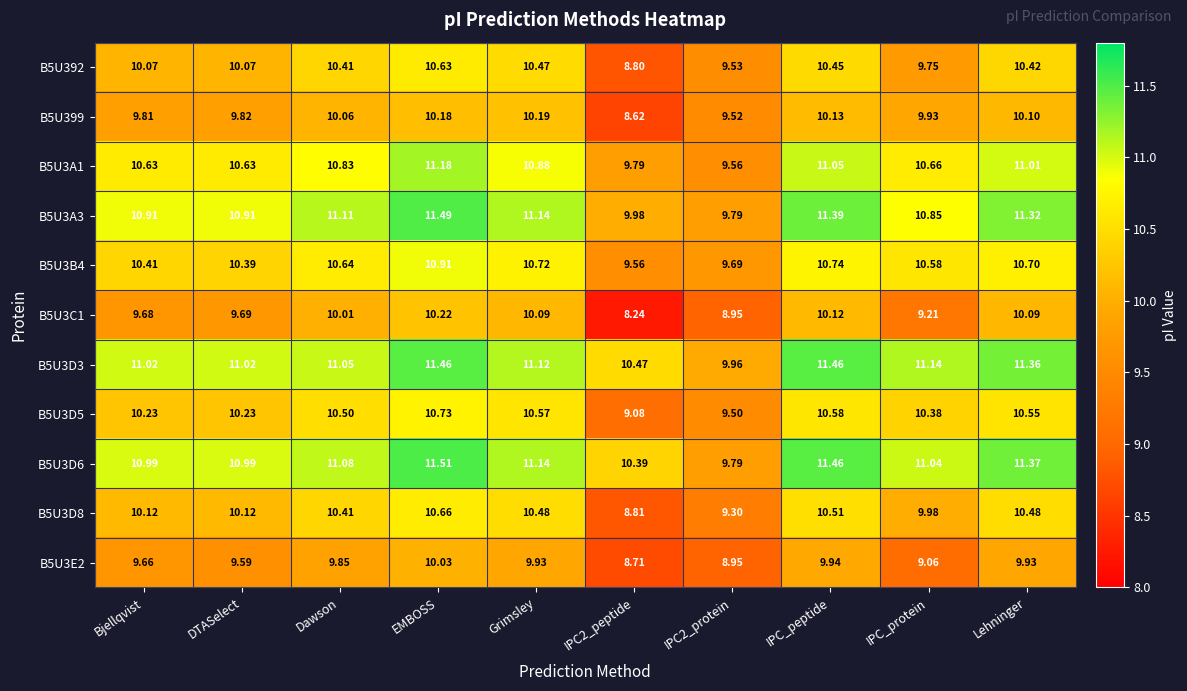

At which label does B5U392 reach its peak?

EMBOSS